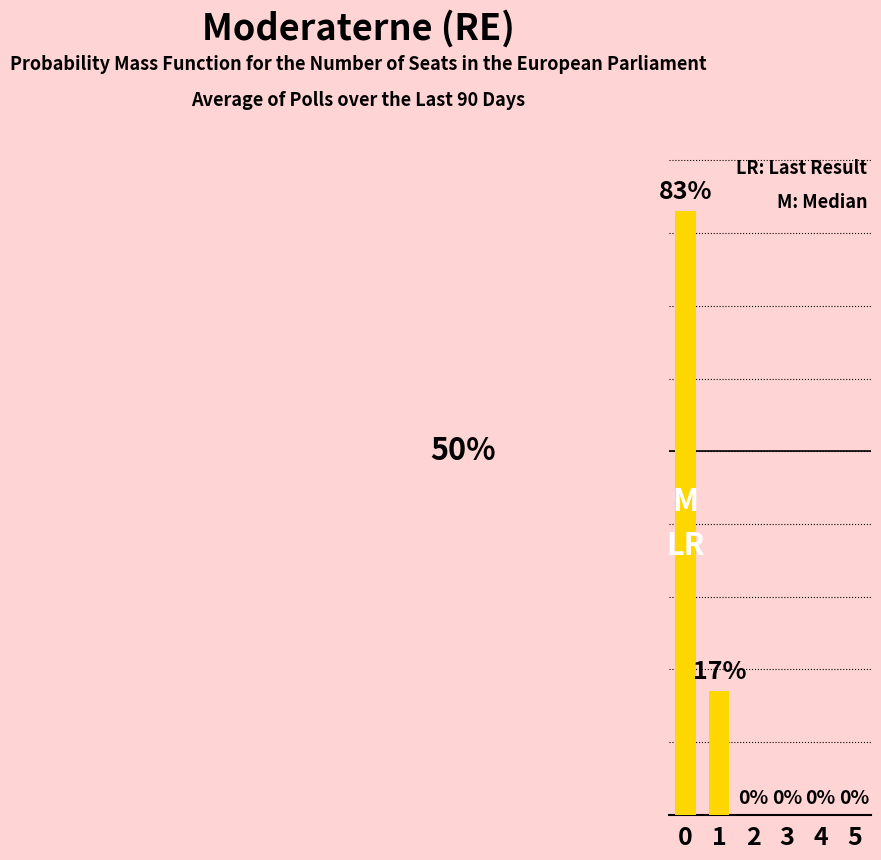

True or false: the data shows 46 at 2.

False